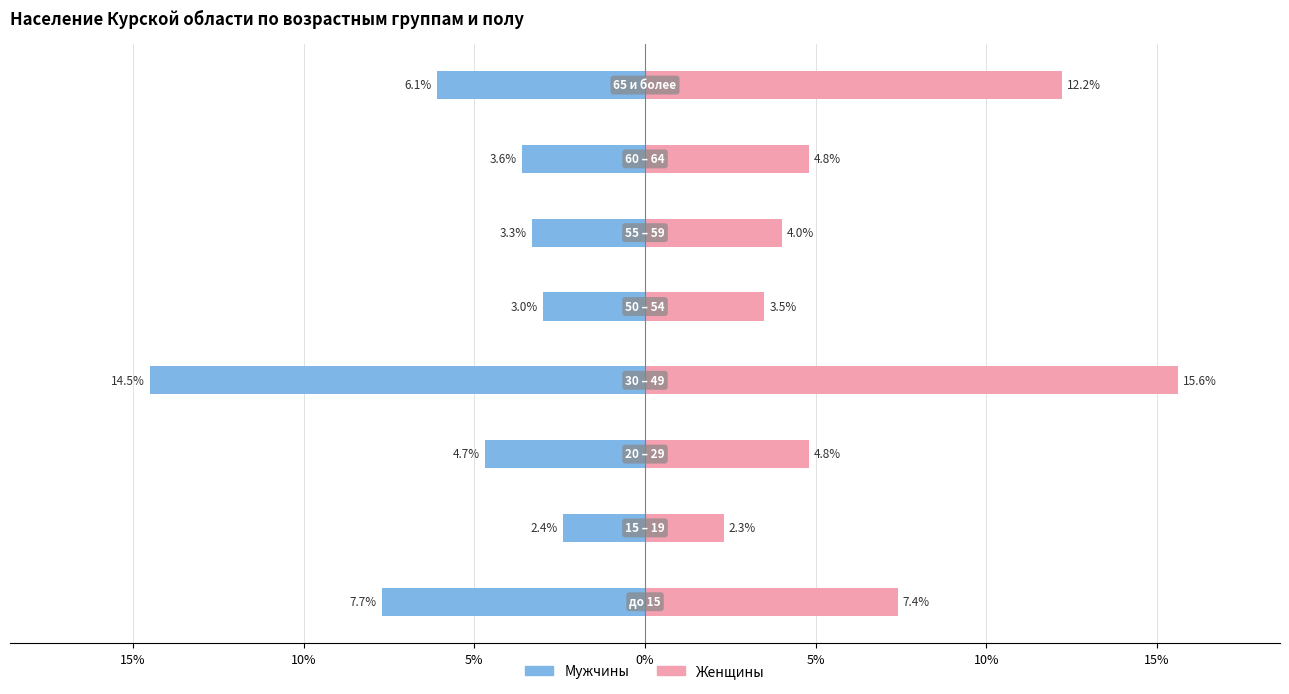

List the series in order of their peak value, lowest first.

Мужчины, Женщины